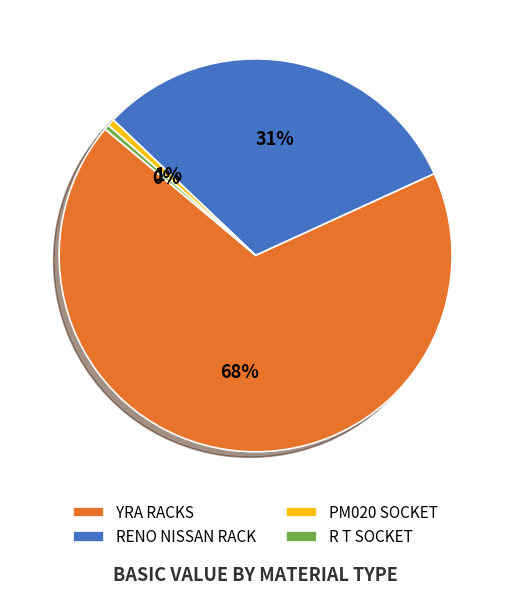

What is the majority slice?

YRA RACKS